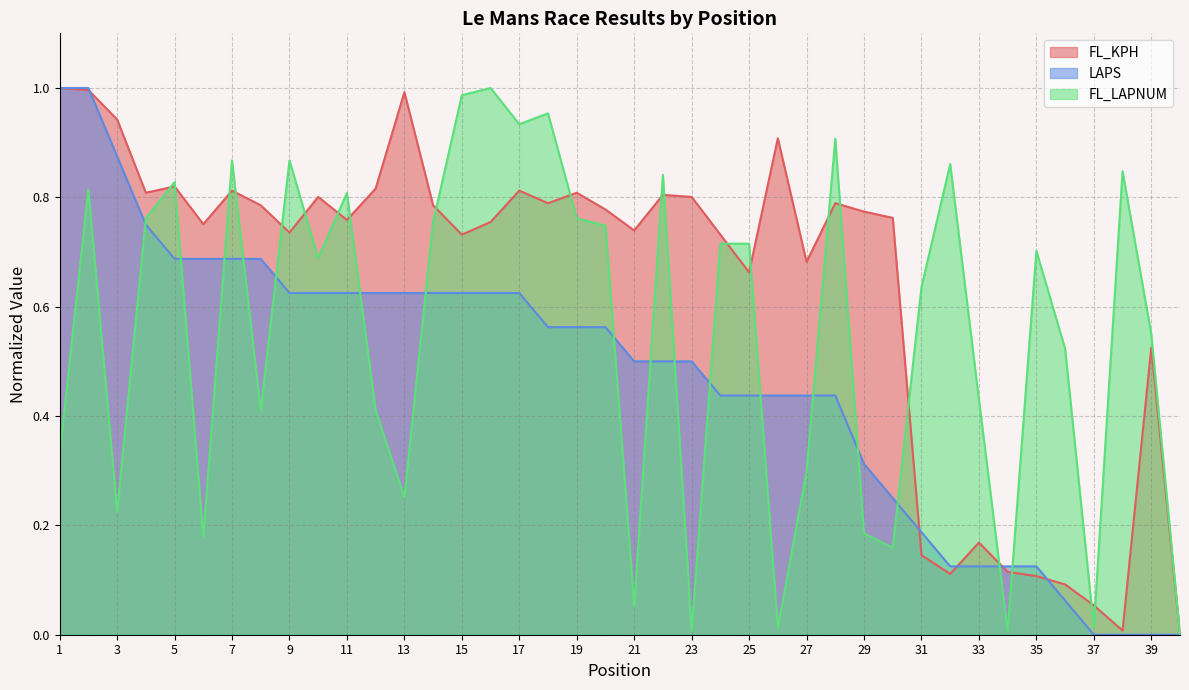

How many intersections are there between LAPS and FL_LAPNUM?

17